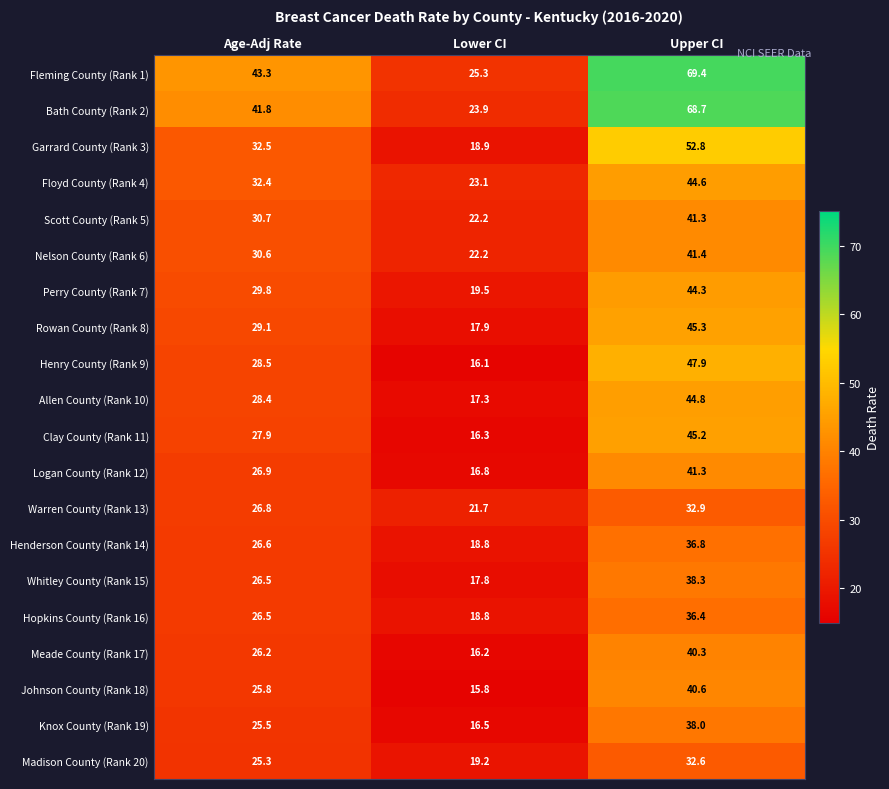

What is the average value of the Scott County (Rank 5) series?

31.4